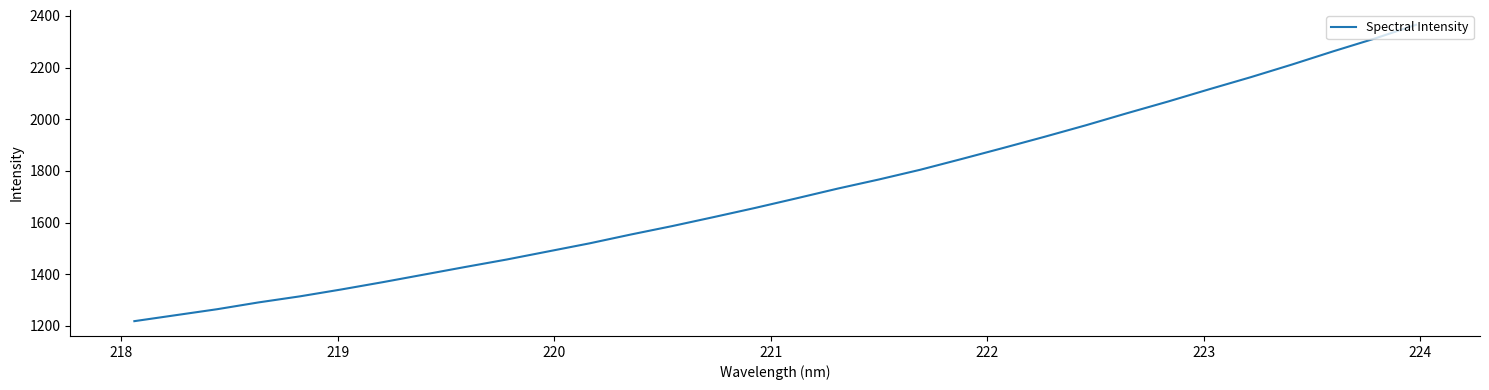

What is the difference between the maximum and minimum values?

1147.3